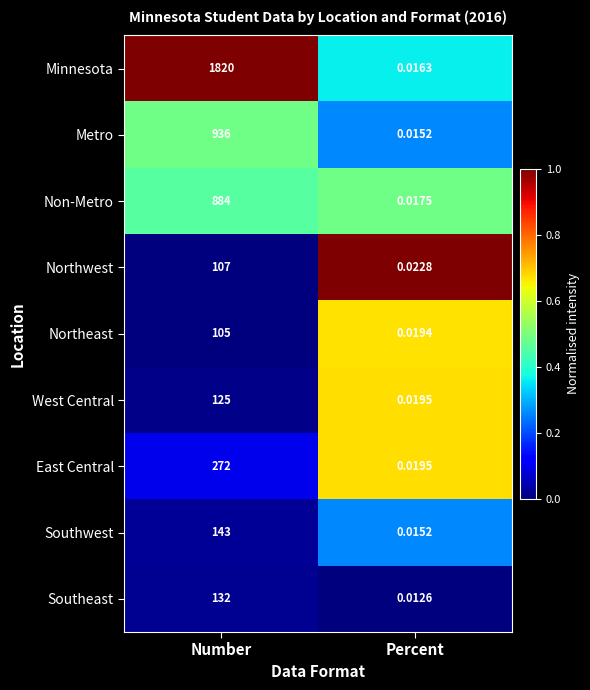

At which label does Southeast reach its peak?

Number